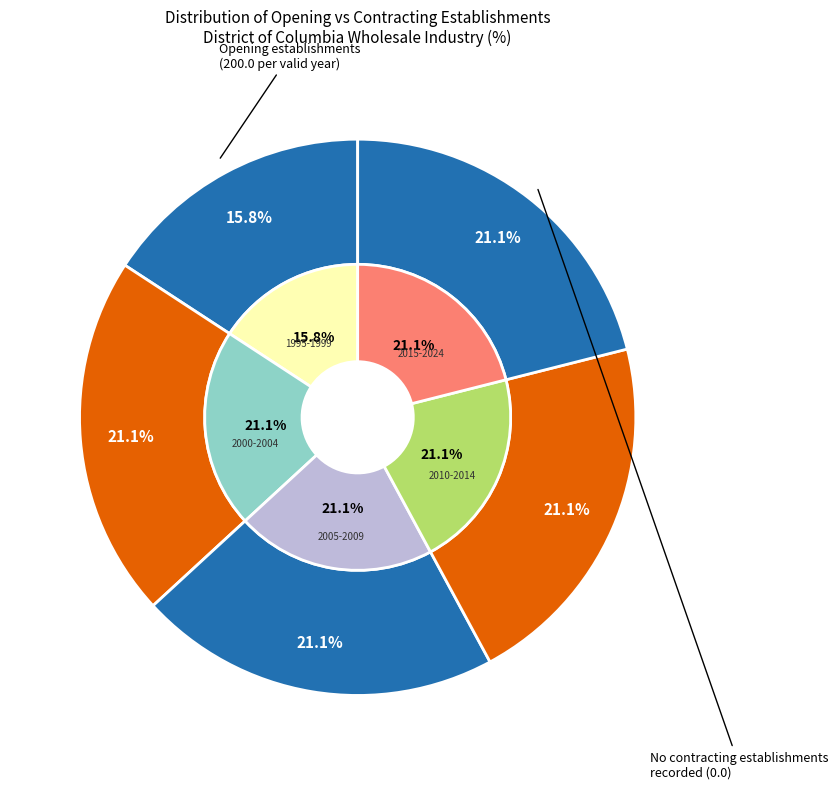

The 6 slice represents 16% of the pie. True or false?

False